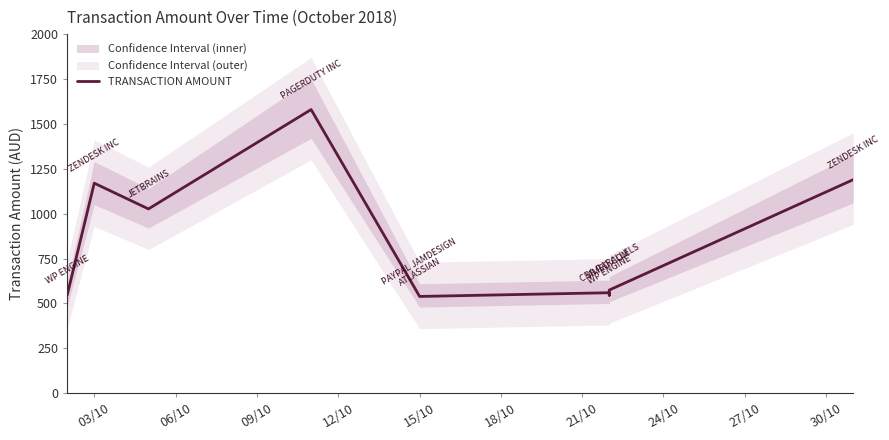

How many categories are shown in the chart?

10